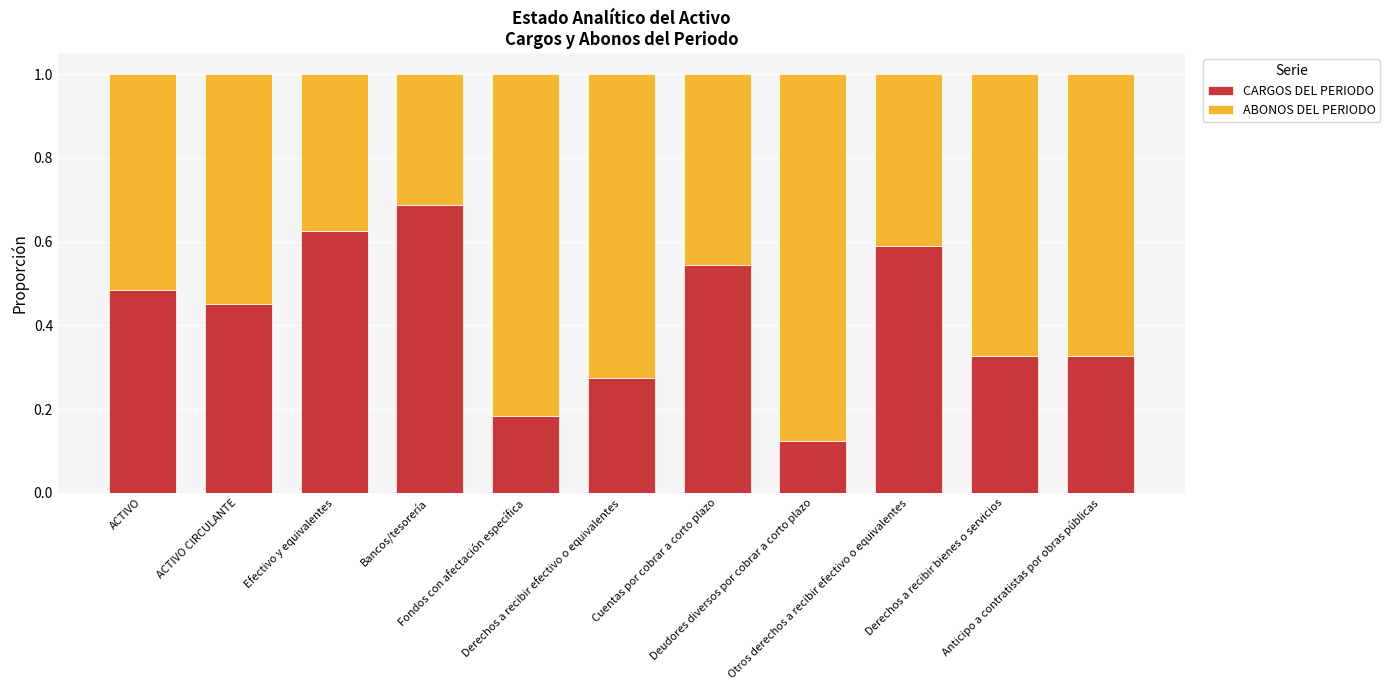

Count the CARGOS DEL PERIODO values in the range 0 to 1.

11